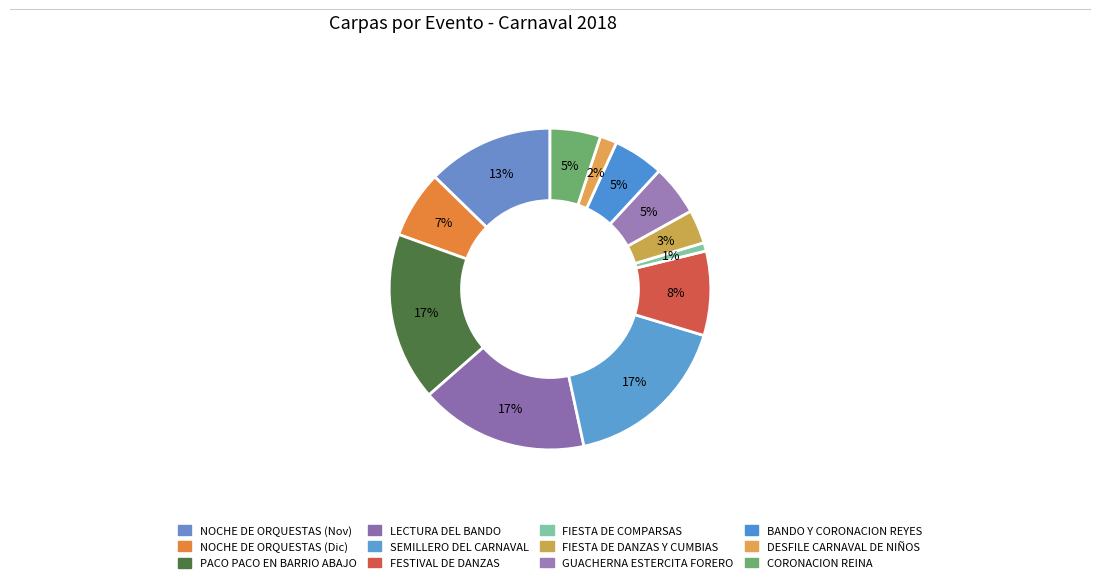

How many segments does this pie chart have?

12